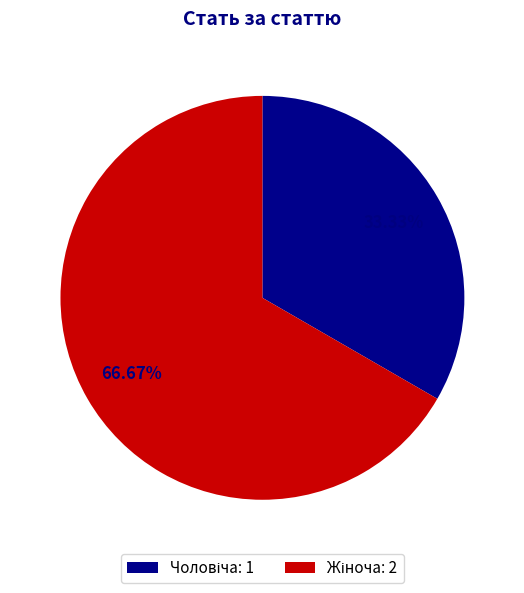

How many segments does this pie chart have?

2